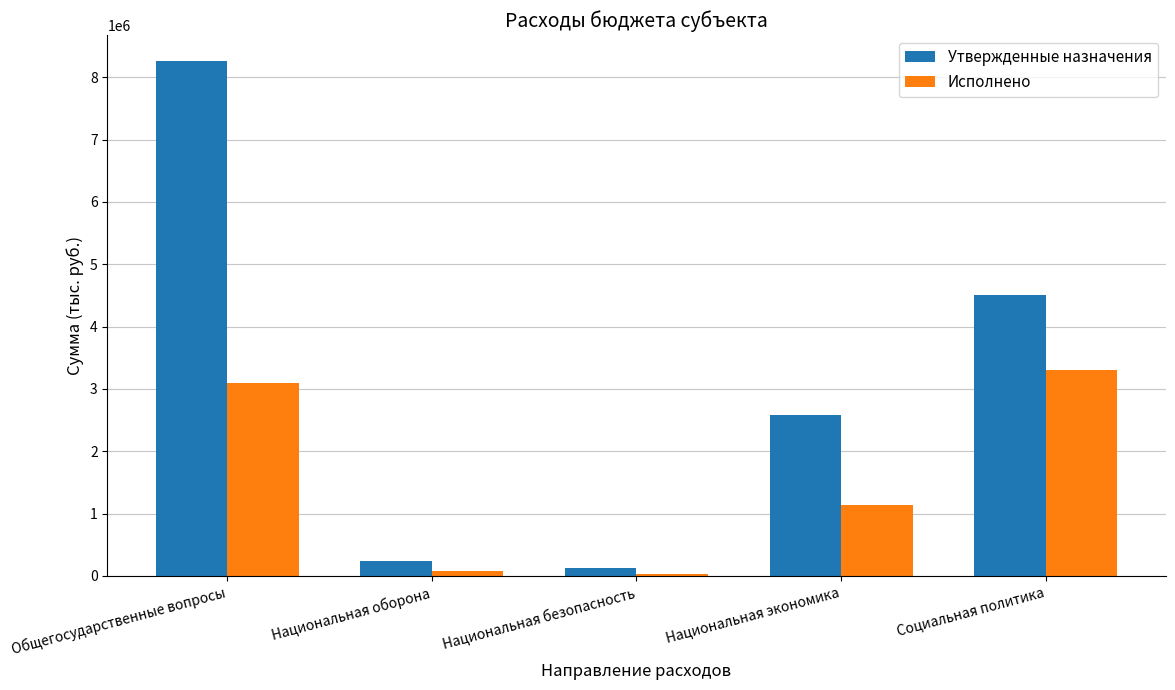

The value of Исполнено at Национальная безопасность is 29600.0. True or false?

True